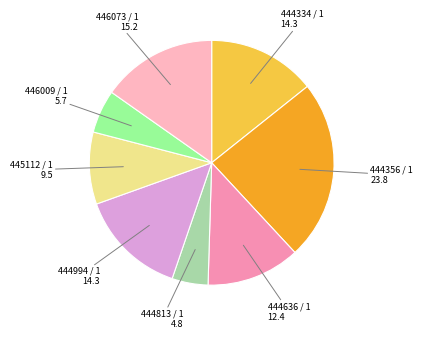

Does any single category account for the majority?

No